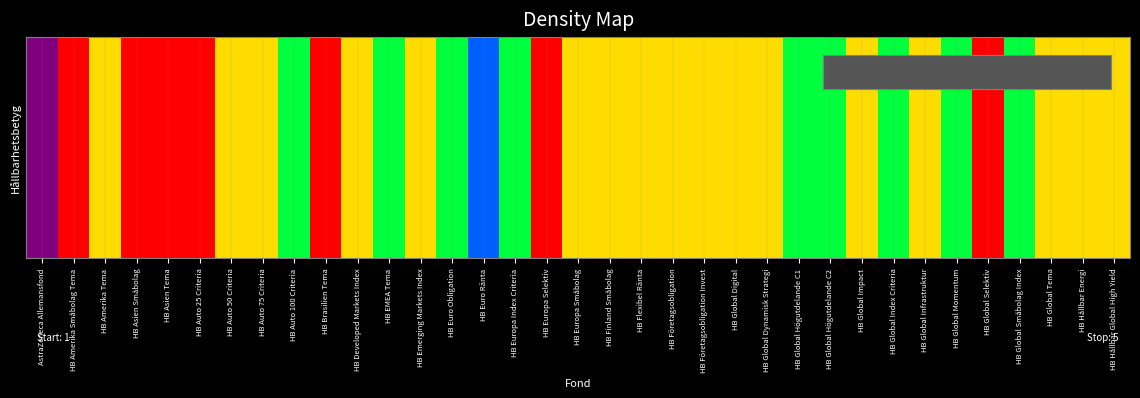

Reading left to right, transcribe all the data shown in this chart.

AstraZeneca Allemansfond=1	HB Amerika Småbolag Tema=5	HB Amerika Tema=4	HB Asien Småbolag=5	HB Asien Tema=5	HB Auto 25 Criteria=5	HB Auto 50 Criteria=4	HB Auto 75 Criteria=4	HB Auto 100 Criteria=3	HB Brasilien Tema=5	HB Developed Markets Index=4	HB EMEA Tema=3	HB Emerging Markets Index=4	HB Euro Obligation=3	HB Euro Ränta=2	HB Europa Index Criteria=3	HB Europa Selektiv=5	HB Europa Småbolag=4	HB Finland Småbolag=4	HB Flexibel Ränta=4	HB Företagsobligation=4	HB Företagsobligation Invest=4	HB Global Digital=4	HB Global Dynamisk Strategi=4	HB Global Högutdelande C1=3	HB Global Högutdelande C2=3	HB Global Impact=4	HB Global Index Criteria=3	HB Global Infrastruktur=4	HB Global Momentum=3	HB Global Selektiv=5	HB Global Småbolag Index=3	HB Global Tema=4	HB Hållbar Energi=4	HB Hållbar Global High Yield=4